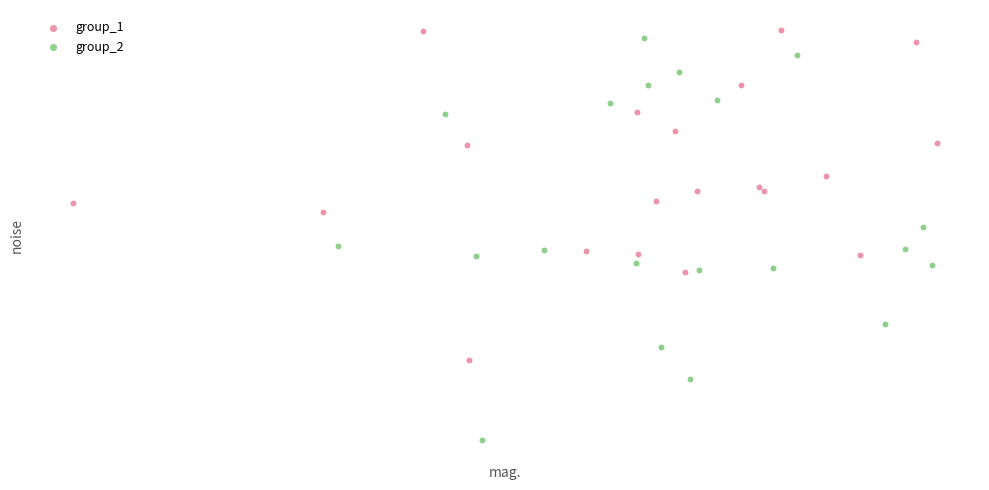

What are all the series names shown in the legend?

group_1, group_2